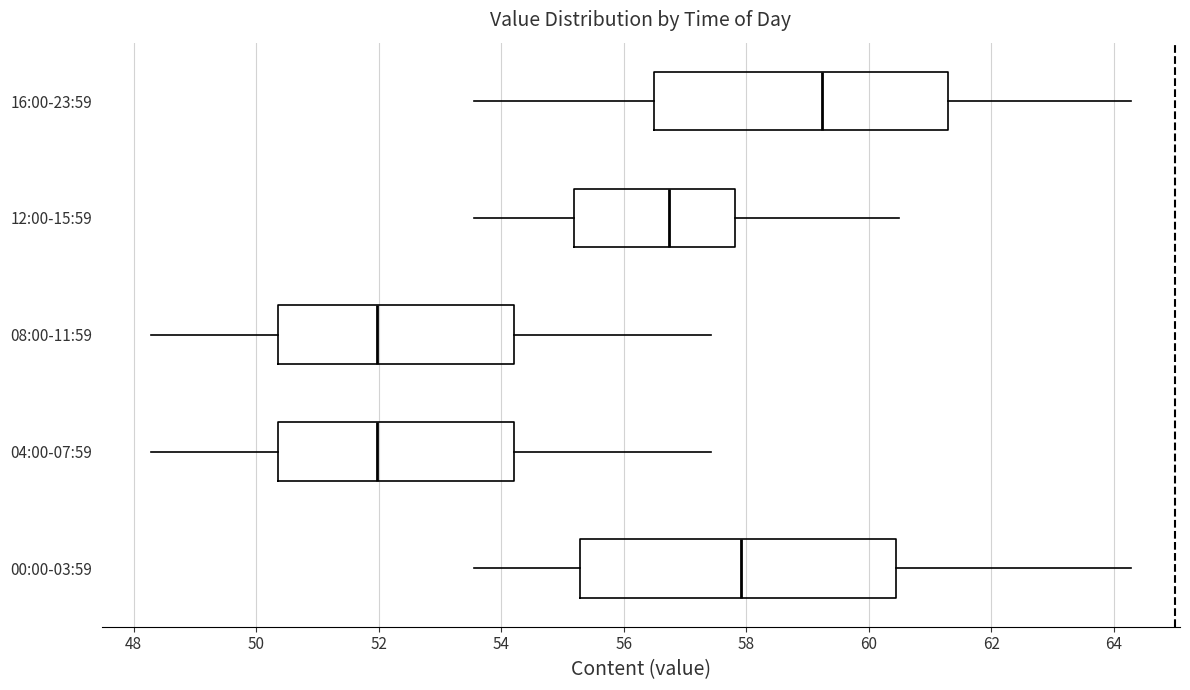

Comparing the boxes themselves (not the whiskers), which one is the widest?

00:00-03:59